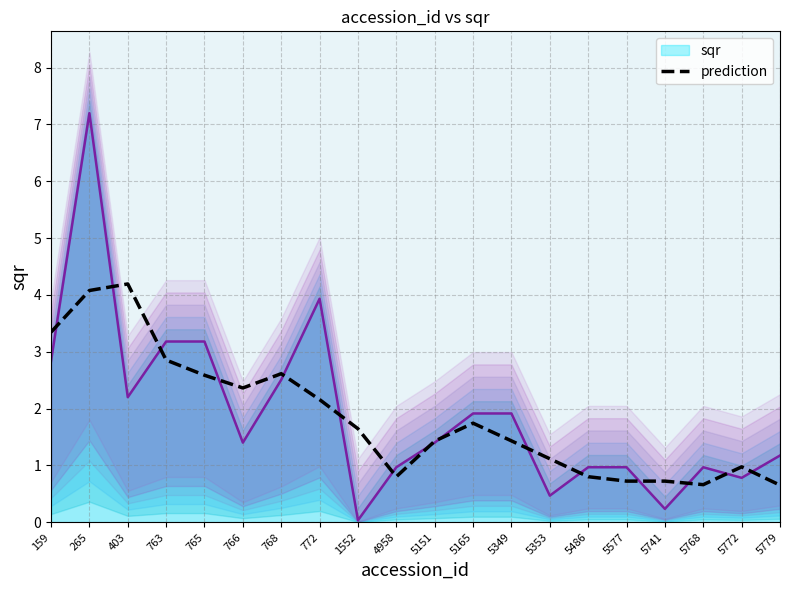

Reading left to right, extract all data points from this chart.

3.3	4.1	4.2	2.9	2.6	2.4	2.6	2.2	1.6	0.8	1.4	1.7	1.4	1.1	0.8	0.7	0.7	0.7	1.0	0.7